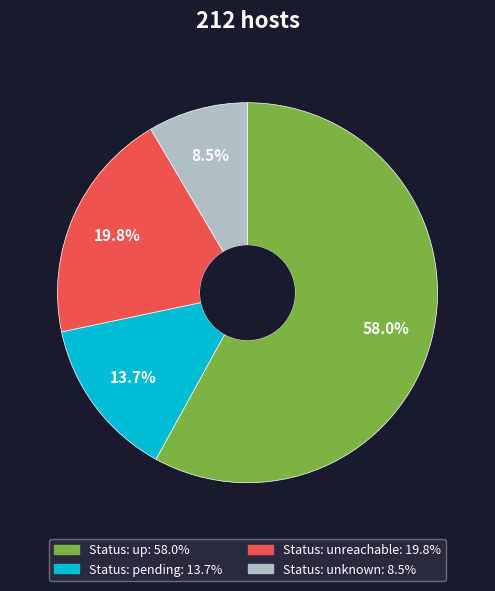

Does any single category account for the majority?

Yes